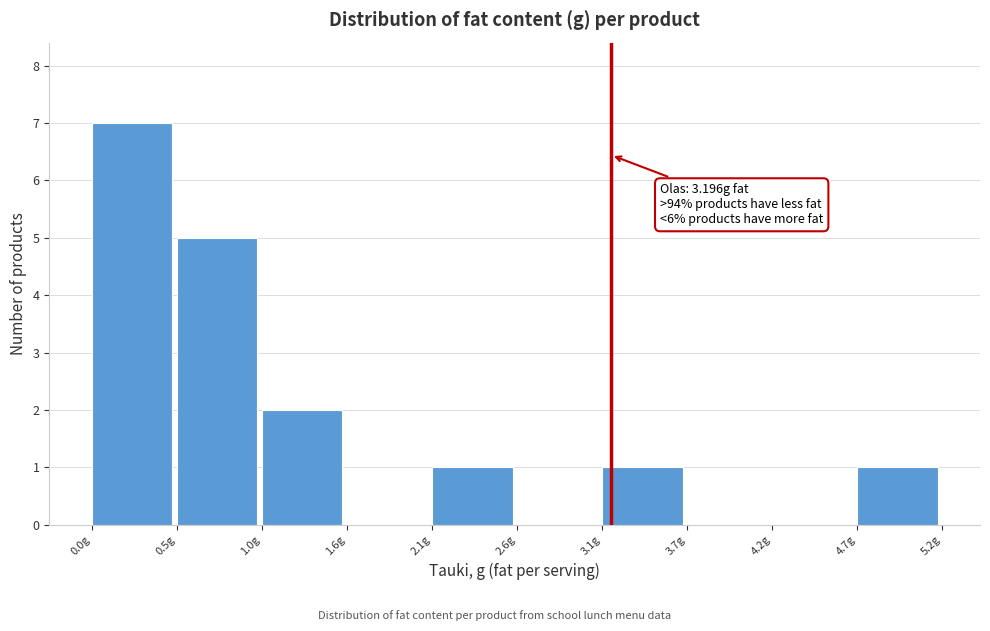

Which range on the x-axis has the tallest bar?

0.0 to 0.5